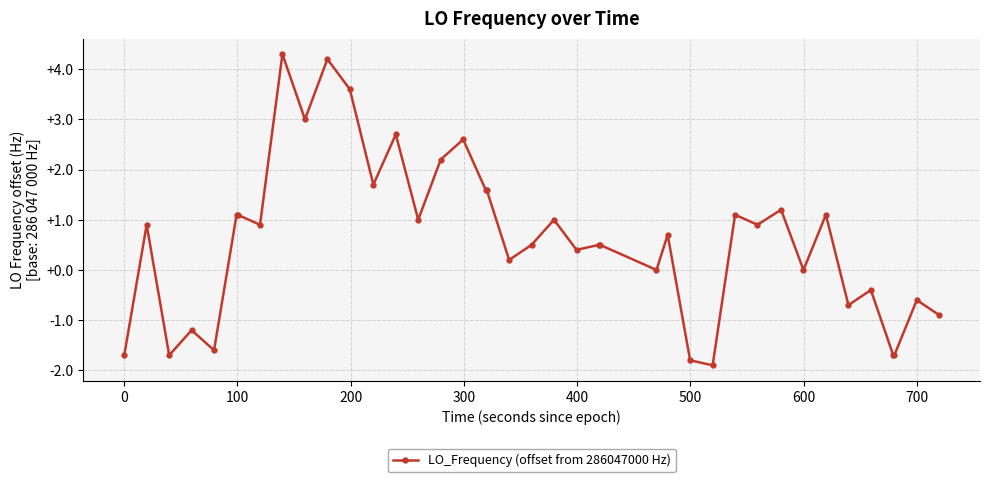

What is the average value?

0.6